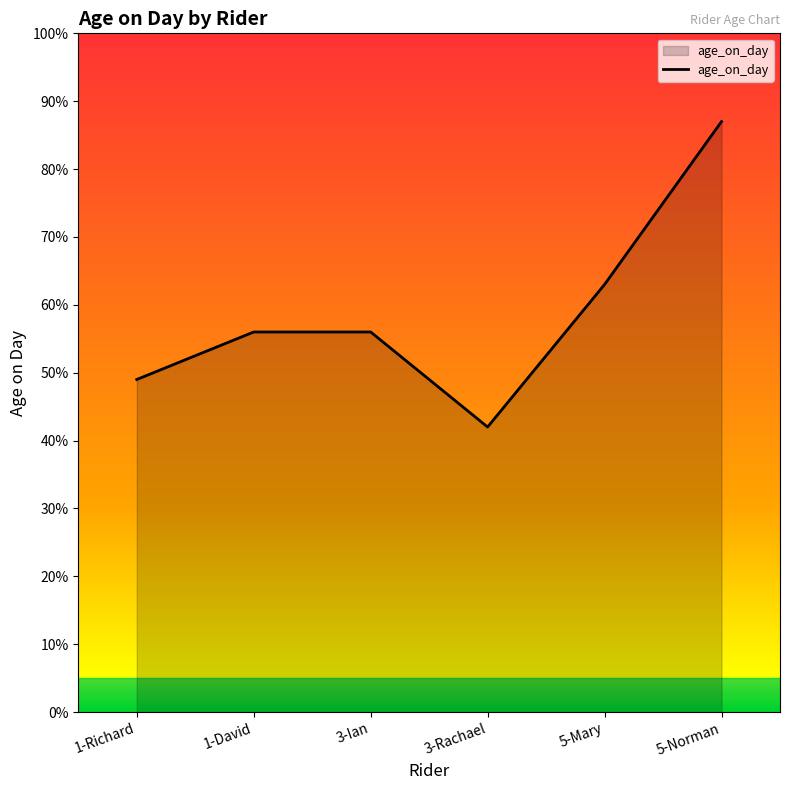

Reading right to left, what are all the values shown in this chart?

5-Norman=87	5-Mary=63	3-Rachael=42	3-Ian=56	1-David=56	1-Richard=49